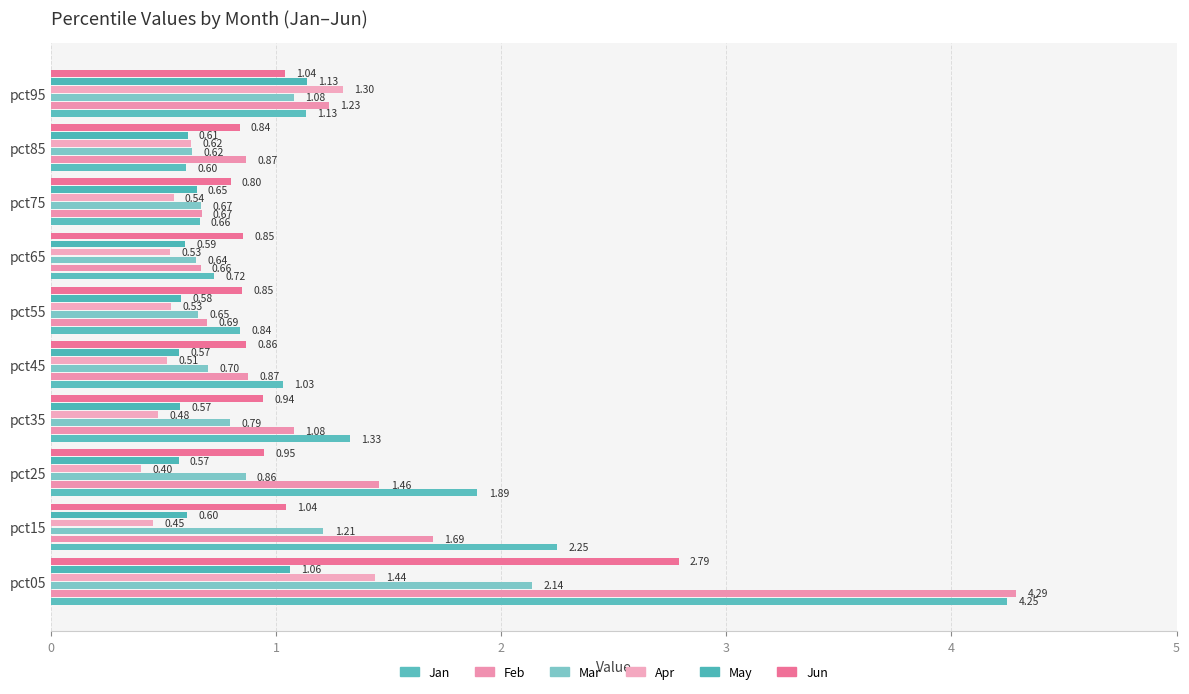

How many distinct data groups are displayed?

6